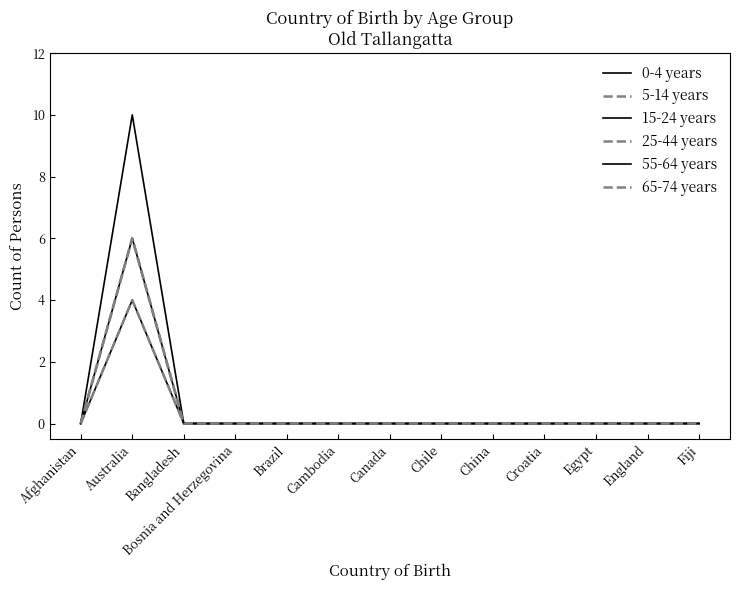

Does the chart have visible grid lines?

No